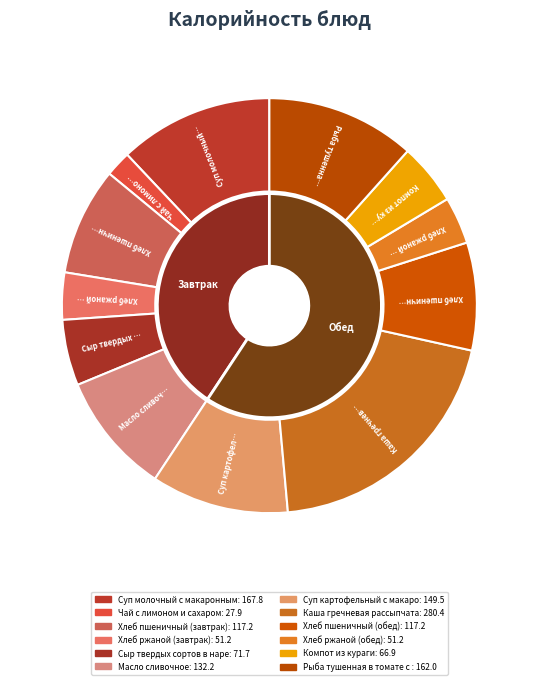

Is it true that Хлеб ржаной (завтрак) is 4% of the pie?

True